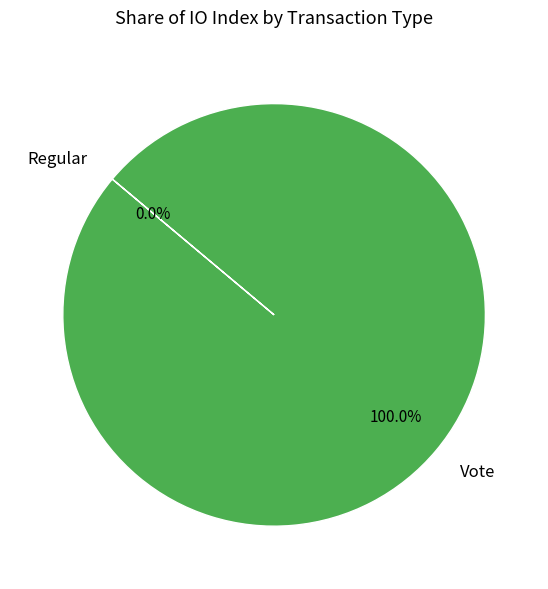

To the nearest percent, what is the difference between the largest and smallest slice percentages?

100%